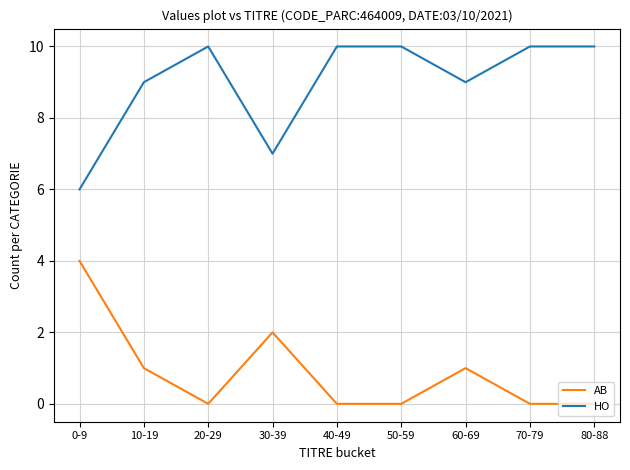

True or false: AB and HO cross at least once.

False